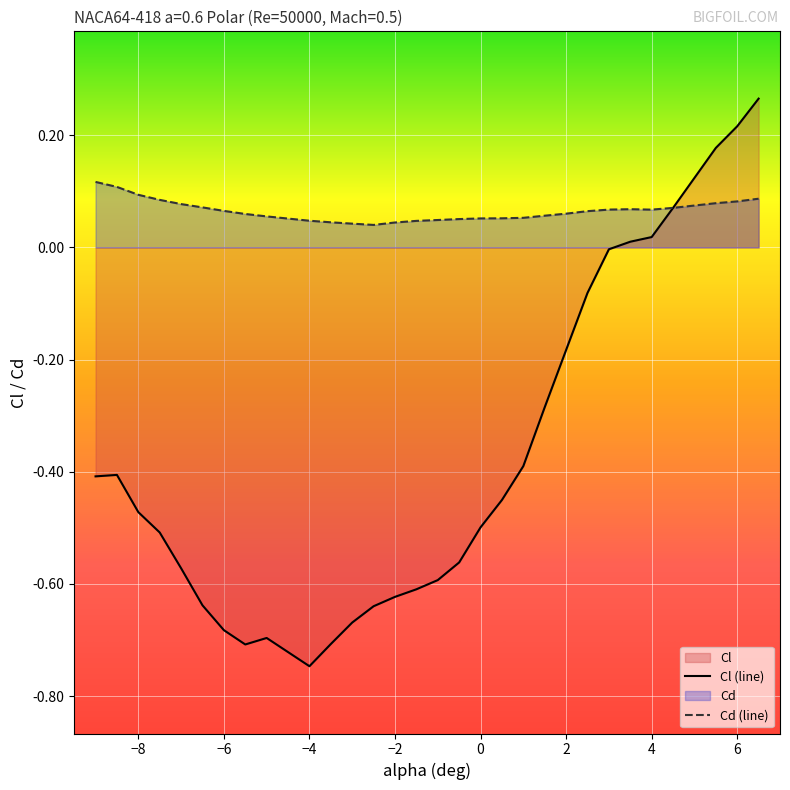

True or false: Cd (line) has a value of 0.1 at −8.

True